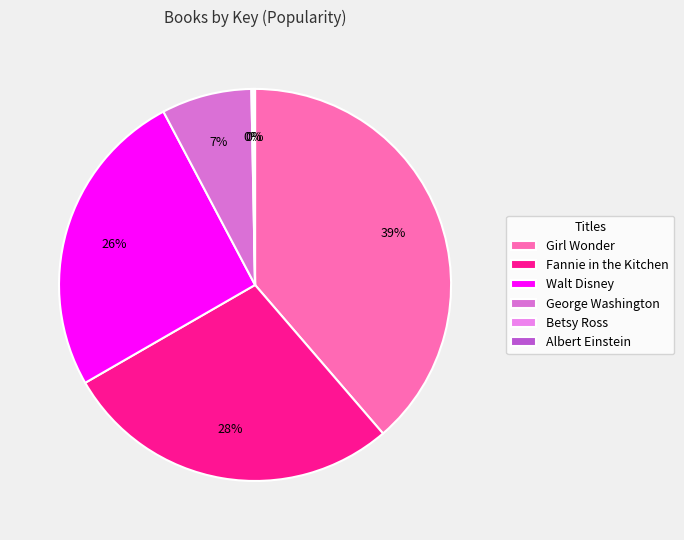

To the nearest percent, what is the difference between the Albert Einstein and Fannie in the Kitchen slice percentages?

28%